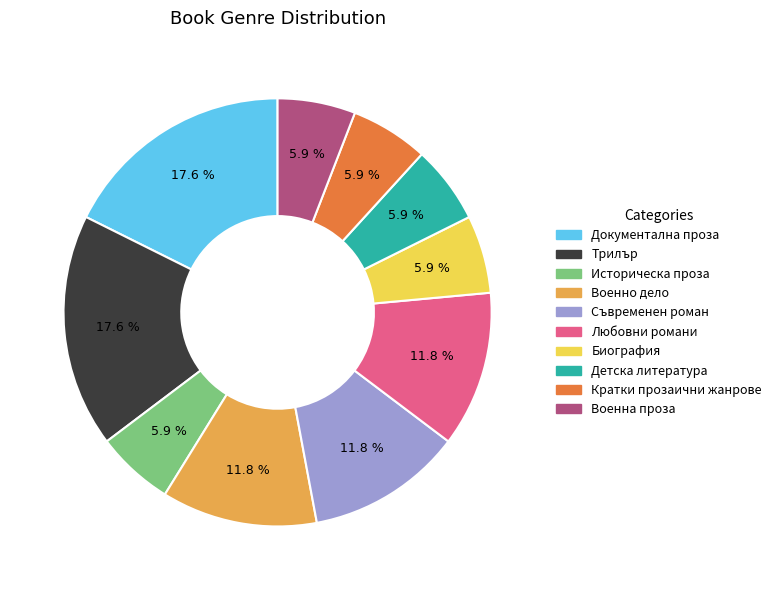

How many slices are in this pie chart?

10